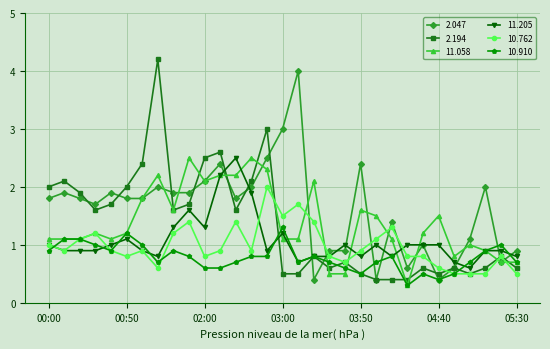

True or false: 2.194 has more than 2 points higher than both neighbors.

True